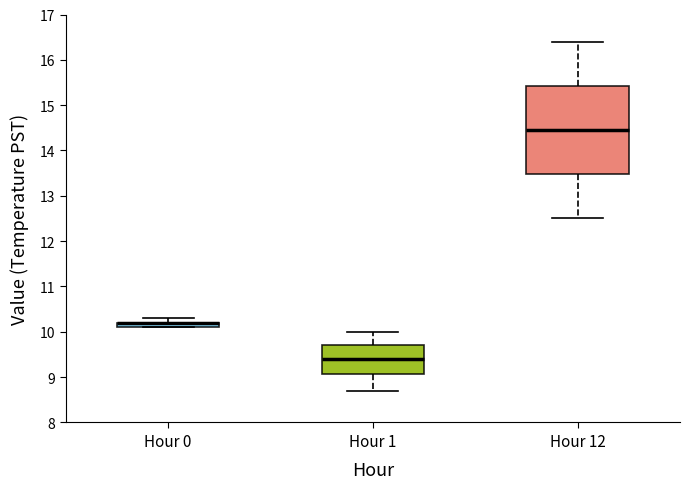

Which box is the tallest, from its lower edge to its upper edge?

Hour 12